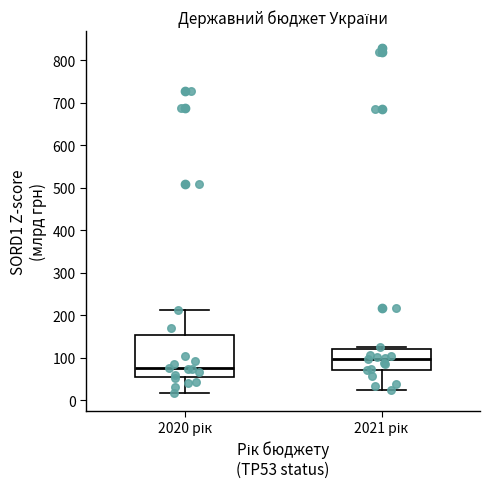

Reading left to right, read every box against the y-axis: the position of its median line, the range the box covers, and the ends of its whiskers. The values are not printed on the chart, so give them approximately, as read against the axis.

2020 рік: median 70, box 50 to 150, whiskers 20 to 210
2021 рік: median 100, box 70 to 120, whiskers 20 to 130